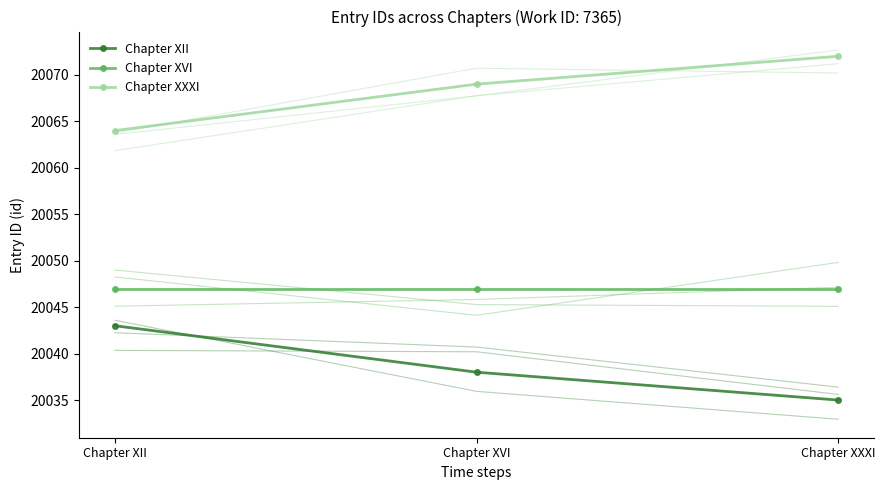

What is the minimum value shown in the chart?

20035